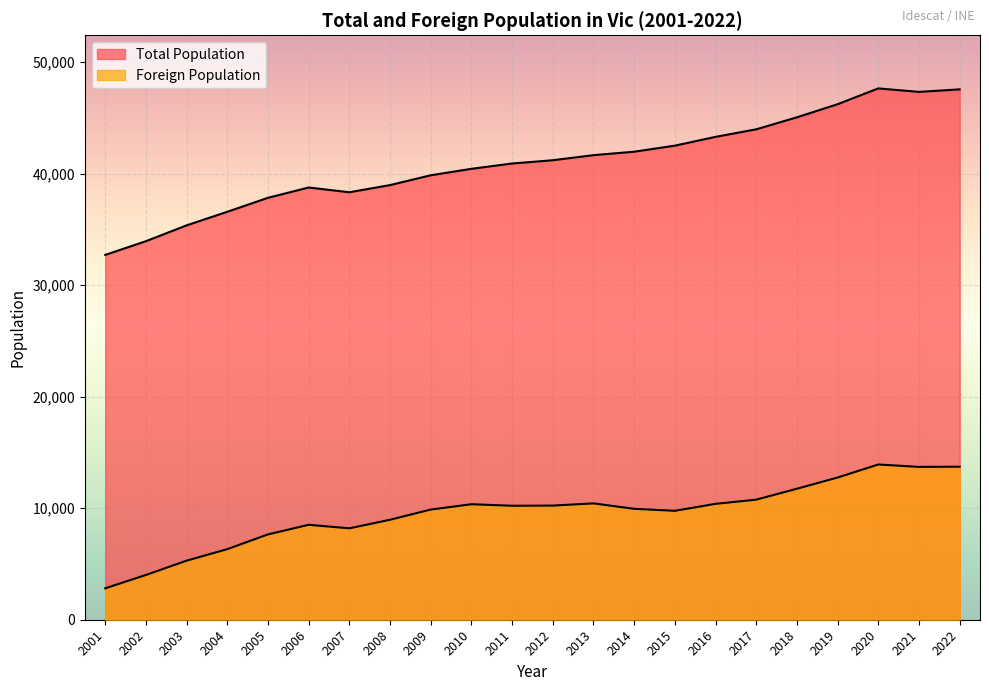

How many lines are shown in the chart?

2